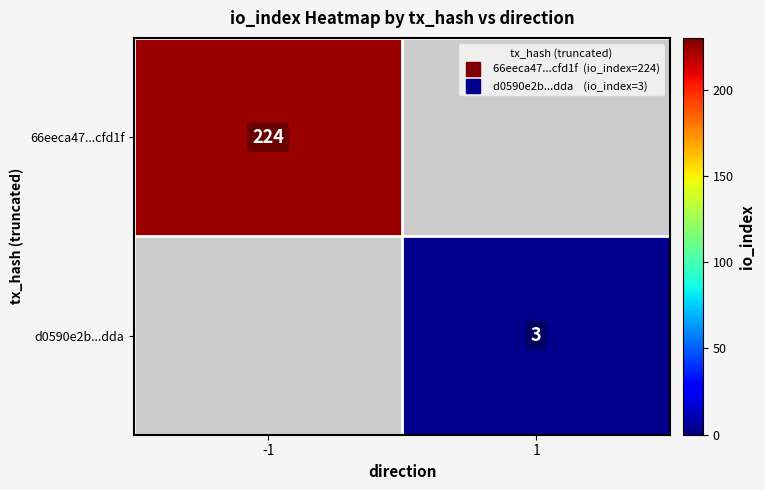

How many data points does each series have?

2